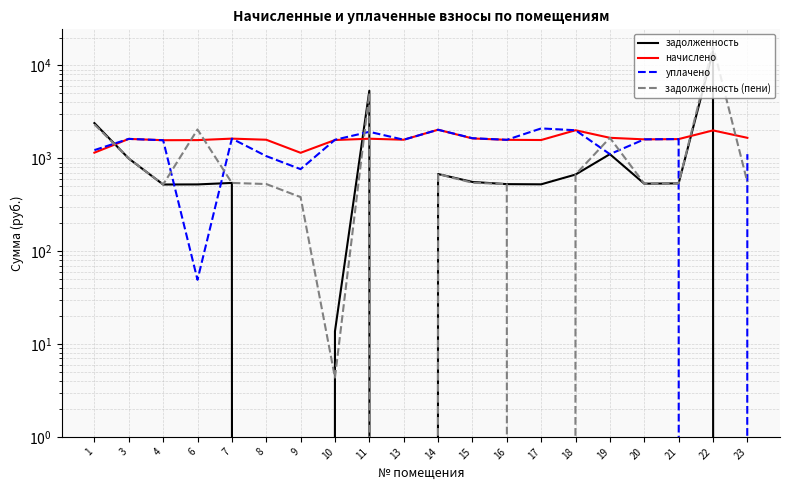

What are all the series names shown in the legend?

задолженность, начислено, уплачено, задолженность (пени)